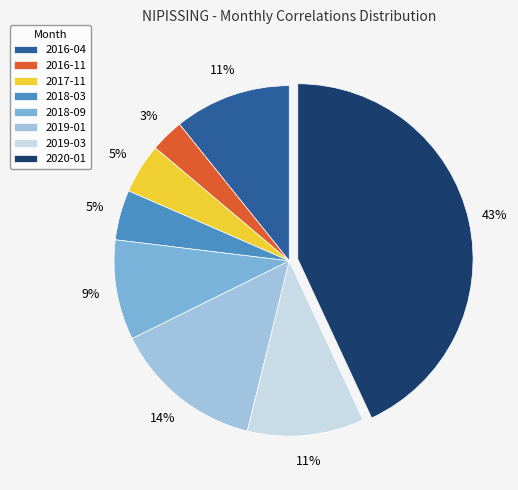

Approximately how many times larger is the value at 2016-11 compared to 2019-01?

0.2